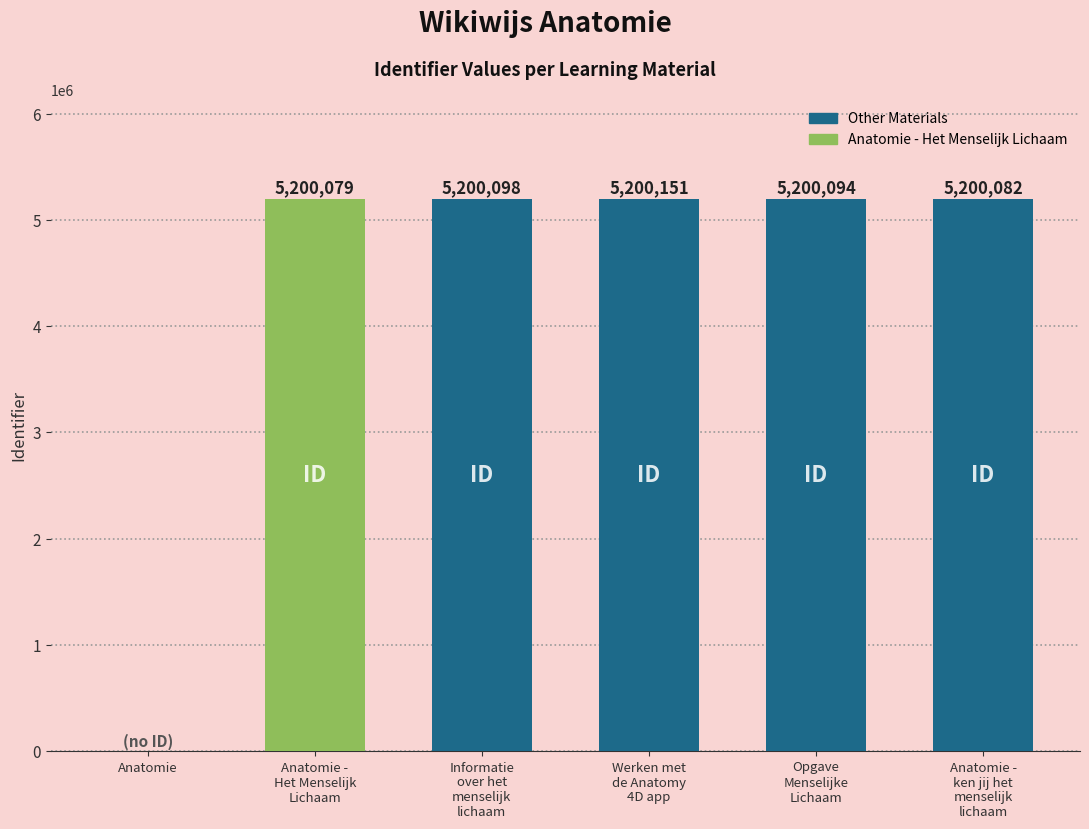

What is the change in value from Anatomie -
Het Menselijk
Lichaam to Werken met
de Anatomy
4D app?

+72